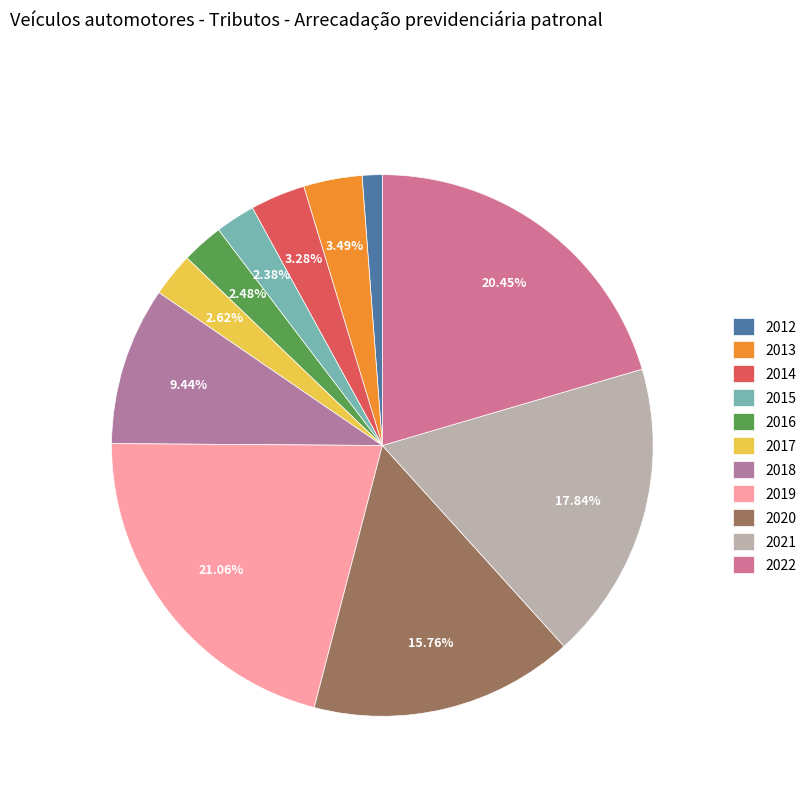

The 2022 slice represents 20% of the pie. True or false?

True